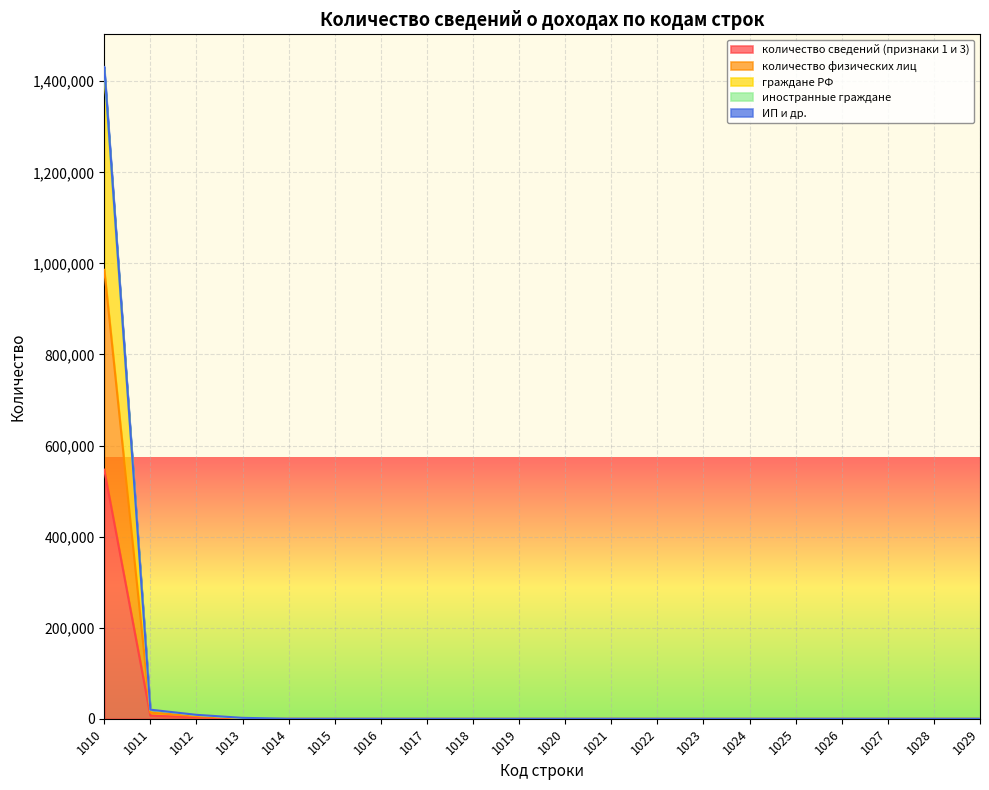

Which label corresponds to the smallest value in the chart?

1014